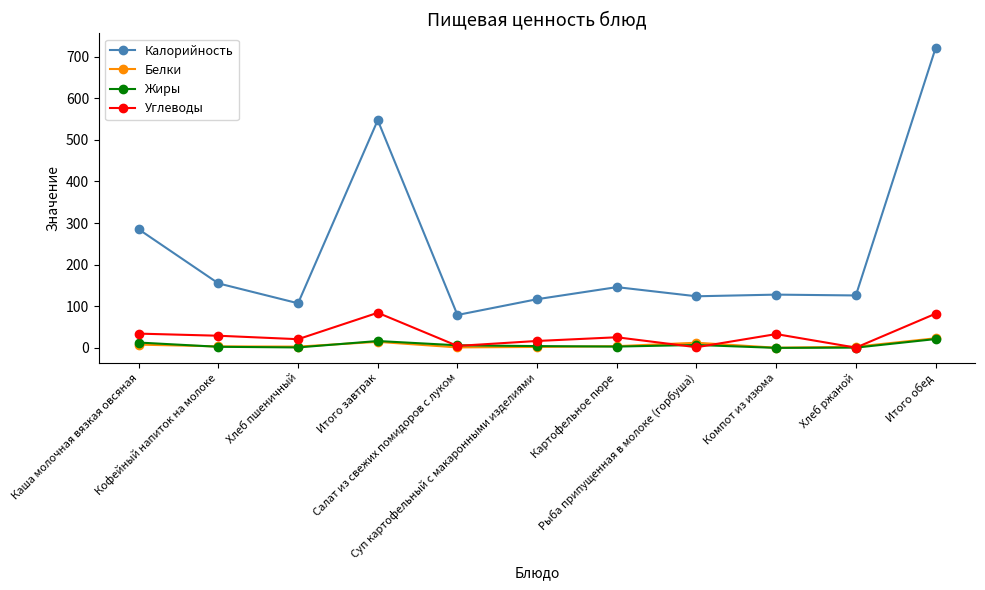

What is the value of the Калорийность point at the 2nd from the left?

155.0